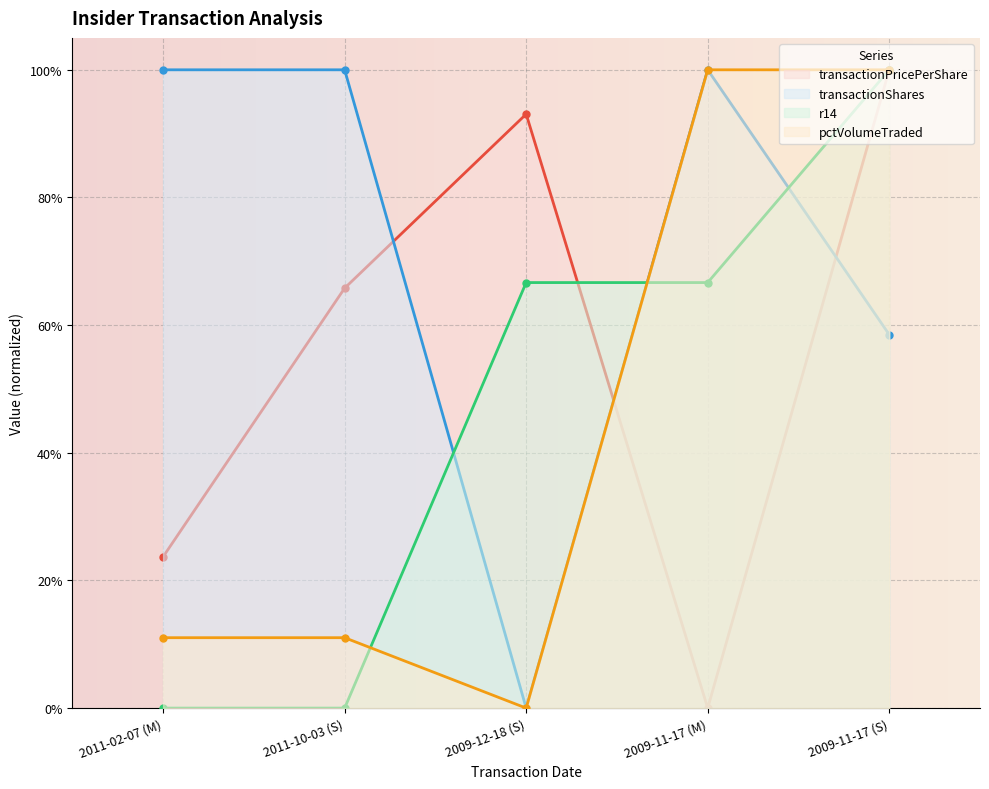

How many positive values does the pctVolumeTraded series have?

4